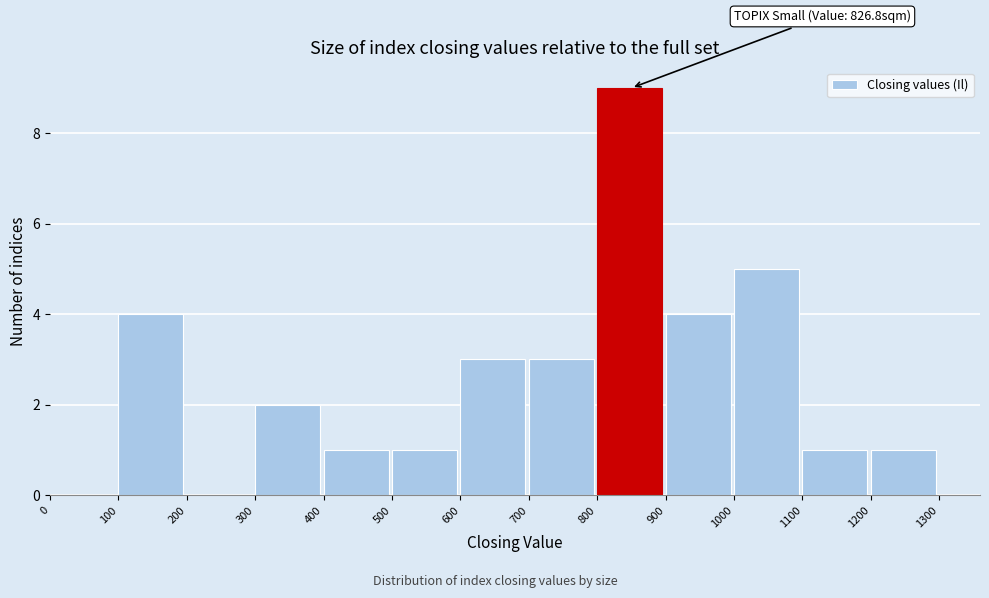

Over which range of the x-axis is the bar tallest?

800 to 900